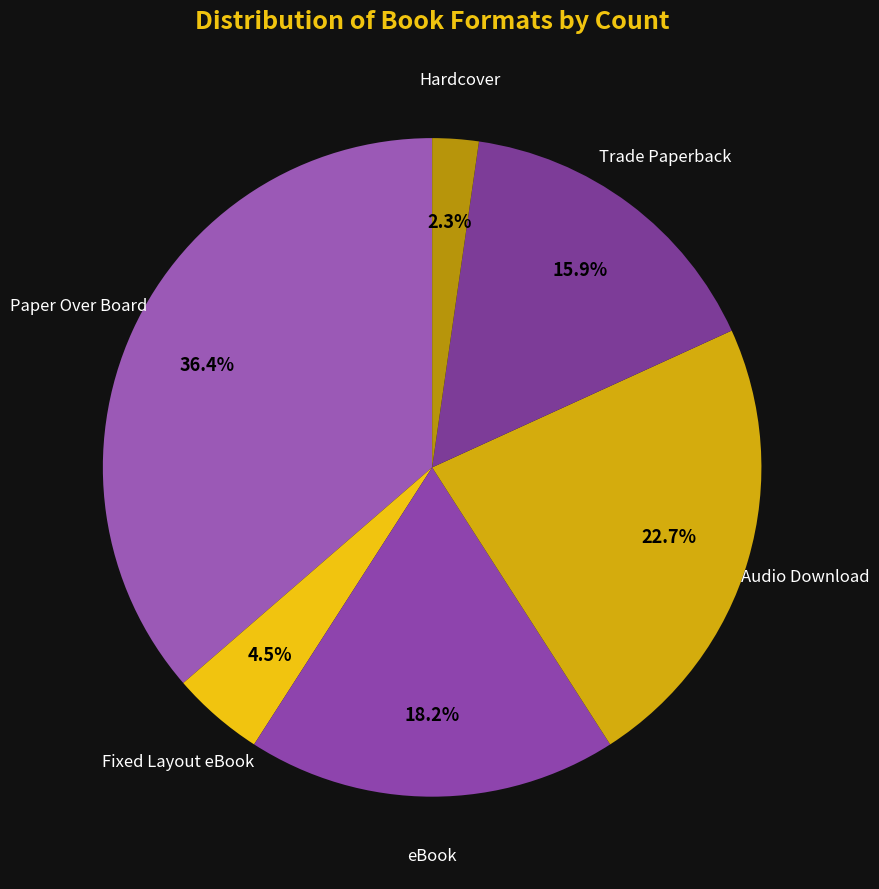

Rank the categories by value from highest to lowest.

Paper Over Board, Audio Download, eBook, Trade Paperback, Fixed Layout eBook, Hardcover